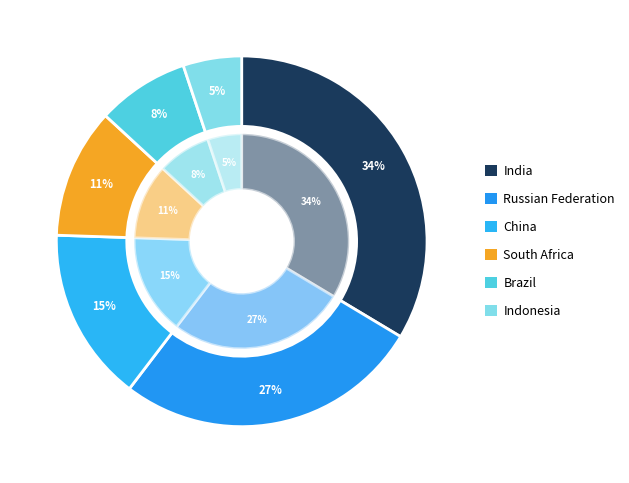

What percentage is the Indonesia slice, to the nearest percent?

5%